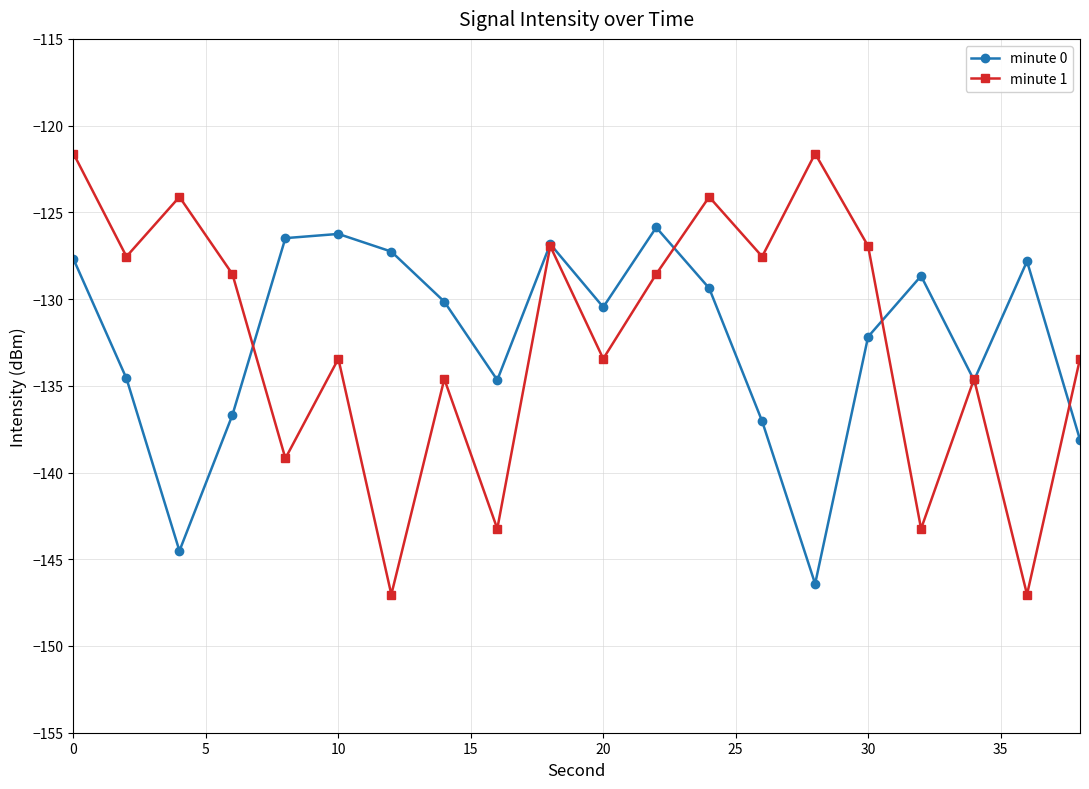

What is the value of the minute 0 point at the 16th from the left?

-132.2